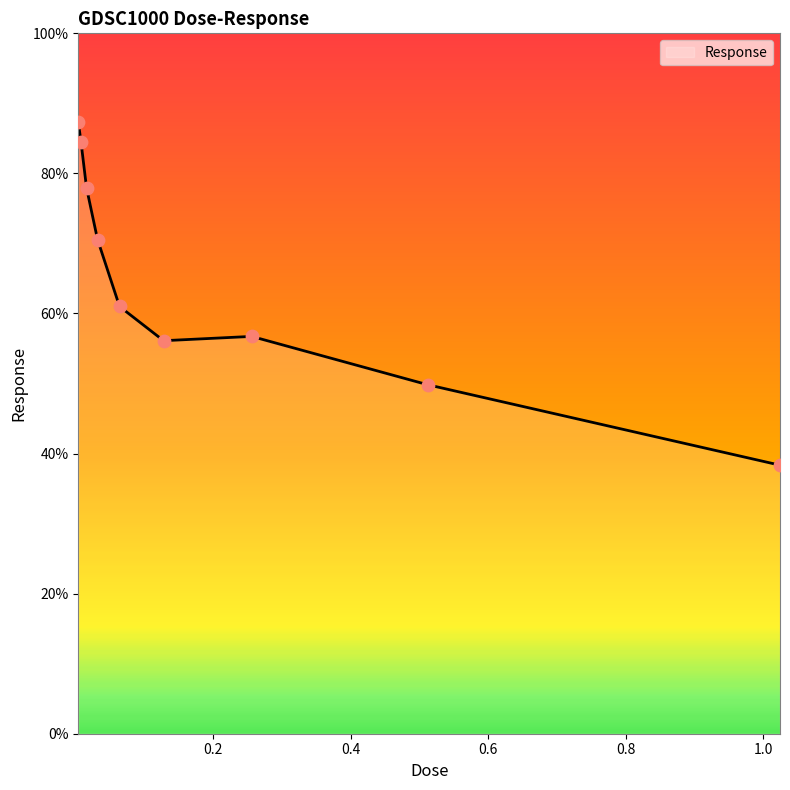

What is the difference between the maximum and minimum values?

49.0